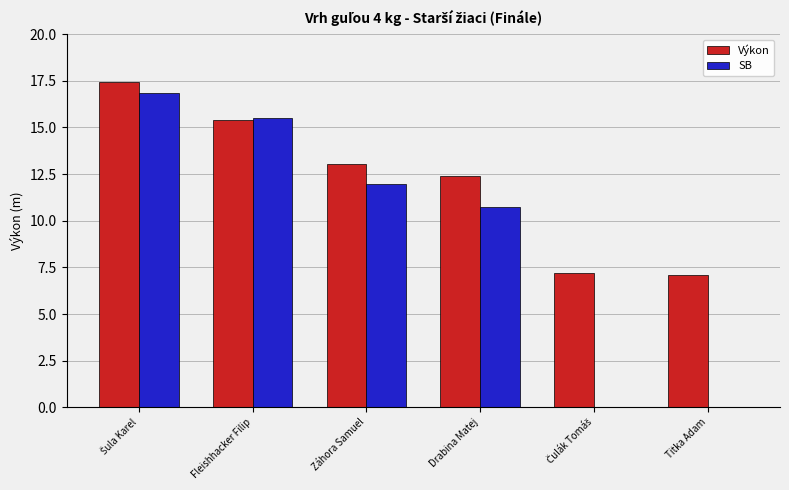

What is the approximate value of Výkon at Titka Adam?

7.1